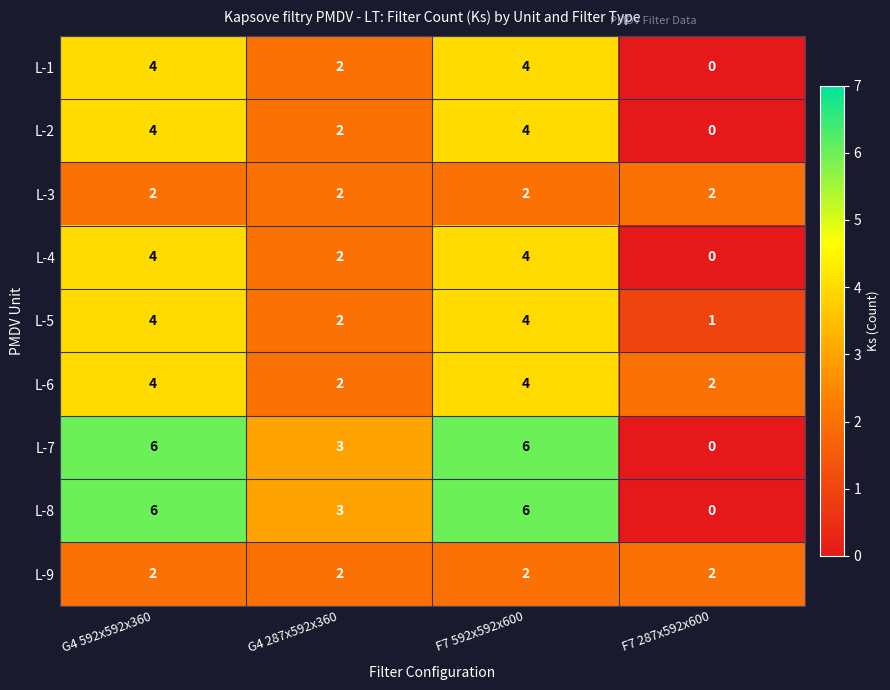

Is the value of L-7 at G4 592x592x360 greater than the value of L-4 at F7 592x592x600?

Yes